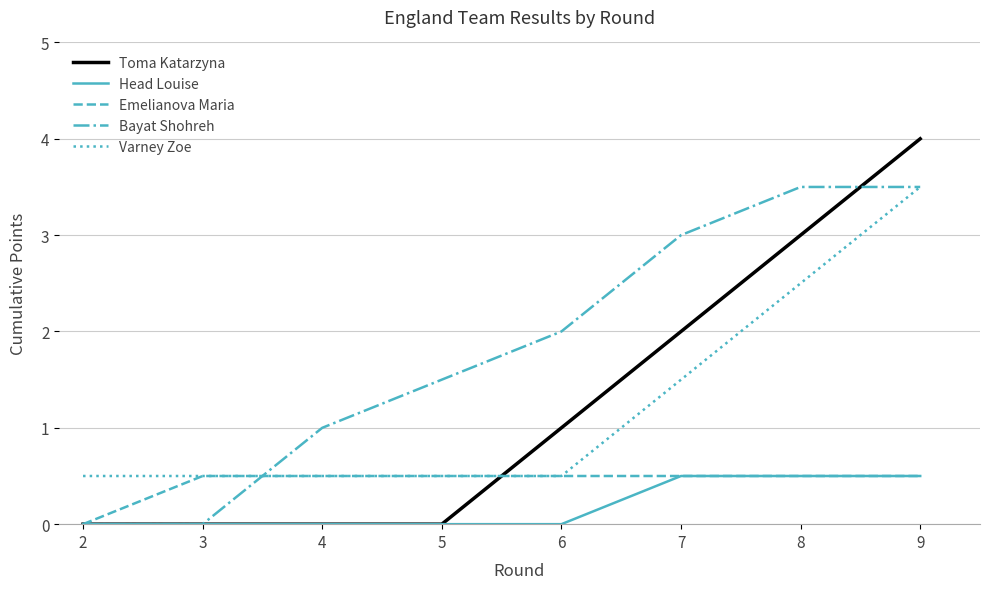

Is the value of Emelianova Maria at 9 greater than the value of Toma Katarzyna at 9?

No